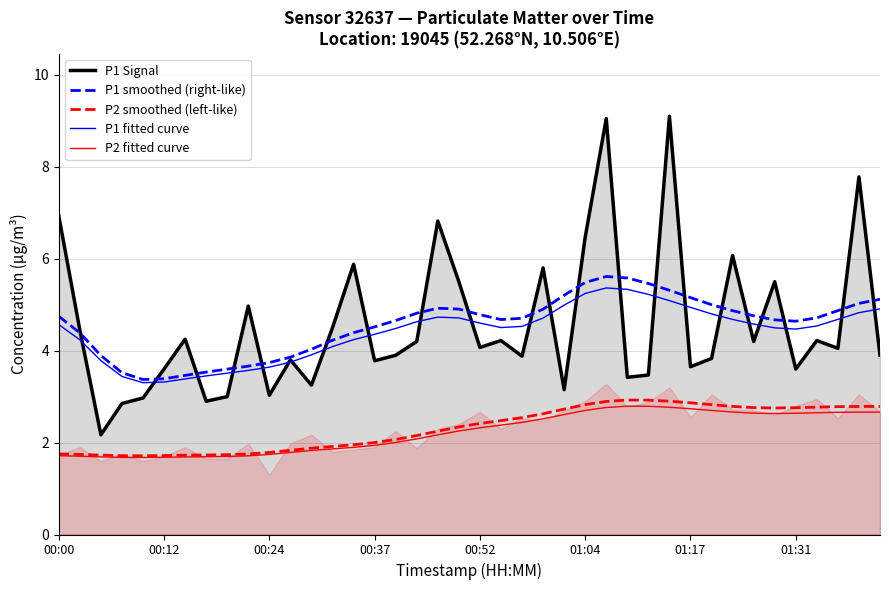

What is the value of the P1 fitted curve point at the 2nd from the left?

4.2